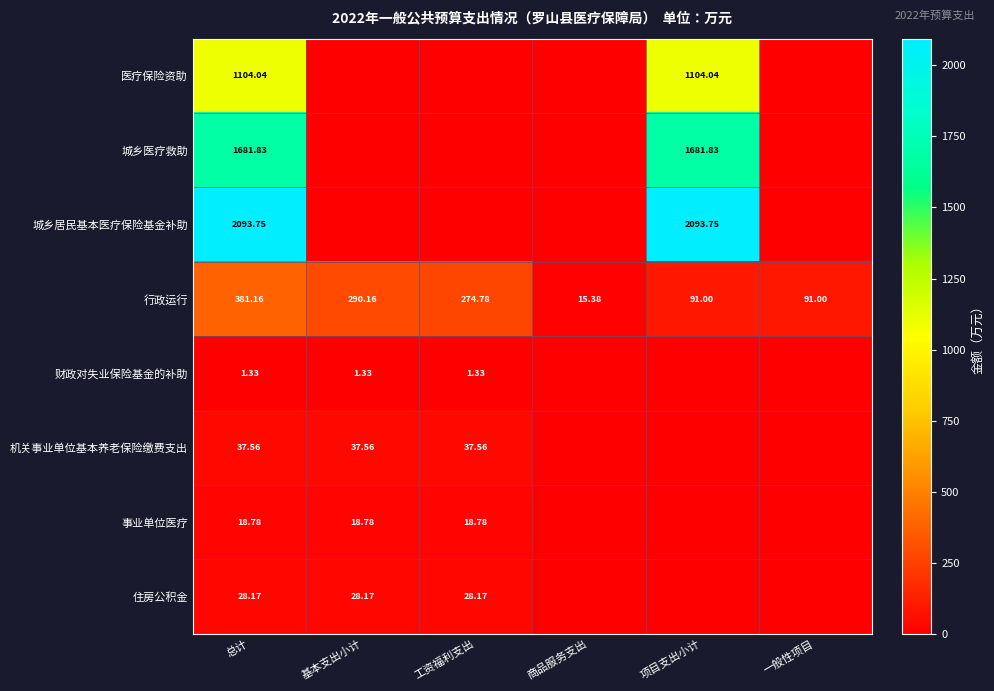

Where is 行政运行 nearest to the value 198?

工资福利支出